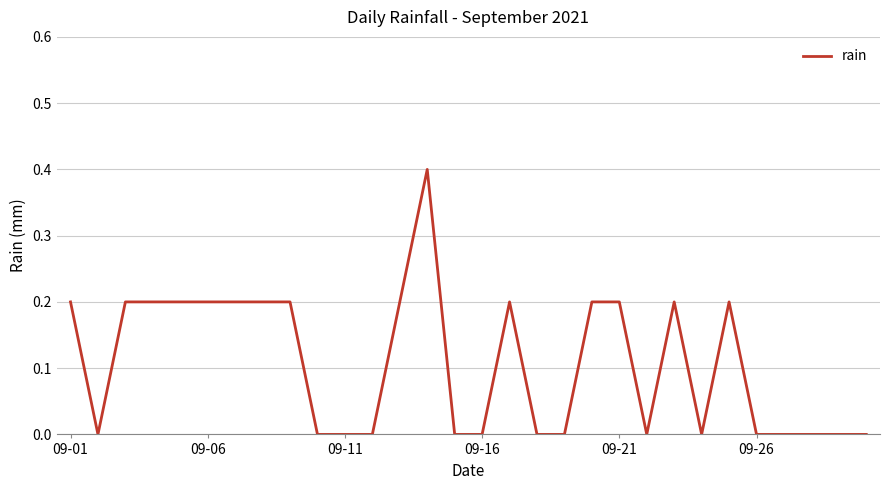

What is the greatest value displayed?

0.4